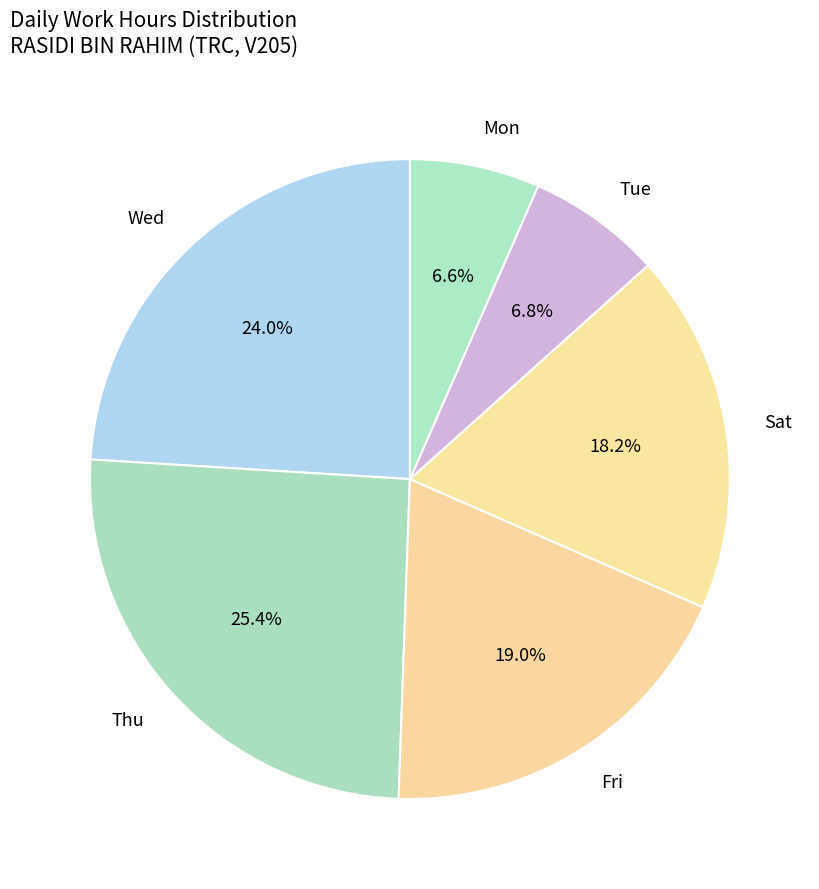

What percentage is NOT represented by Thu?

74.6%